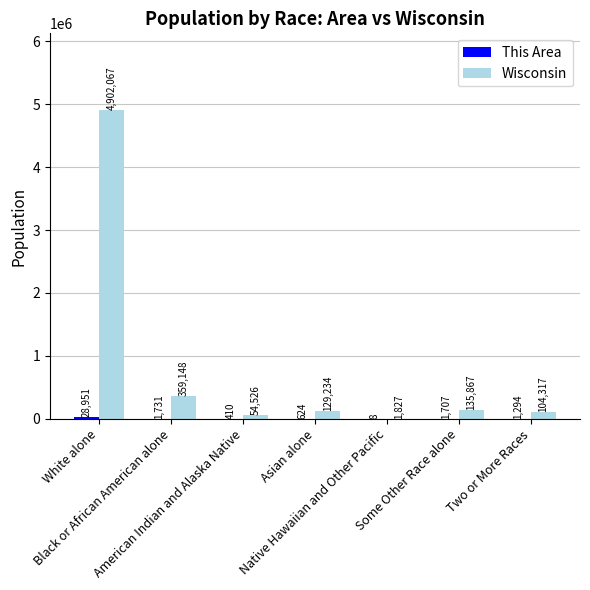

Which series has the largest total across all categories?

Wisconsin